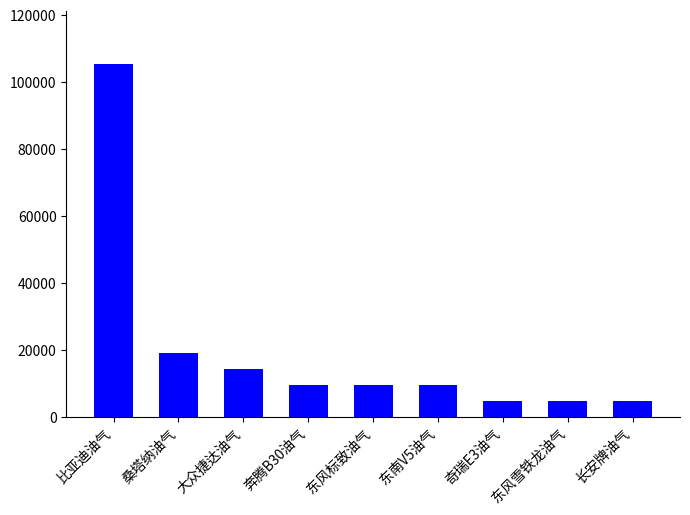

What is the smallest value displayed?

4785